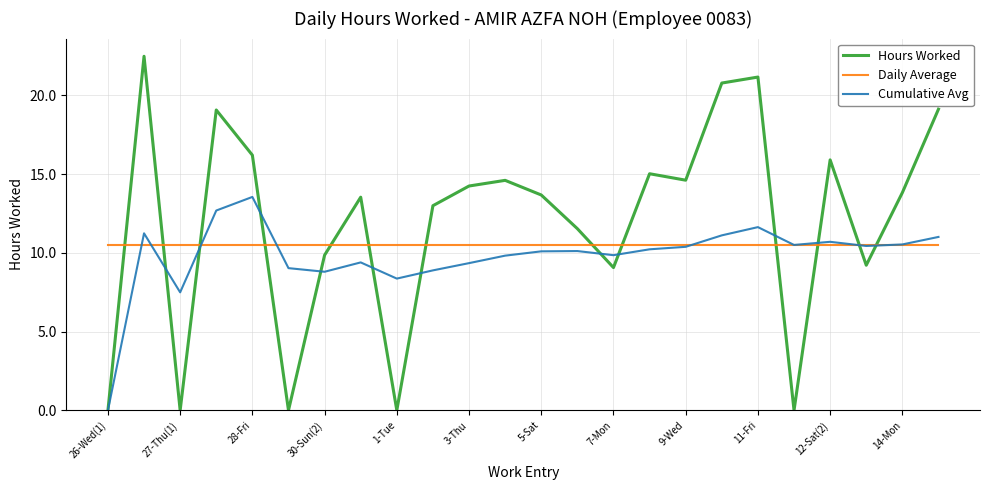

What is the maximum value shown in the chart?

22.5